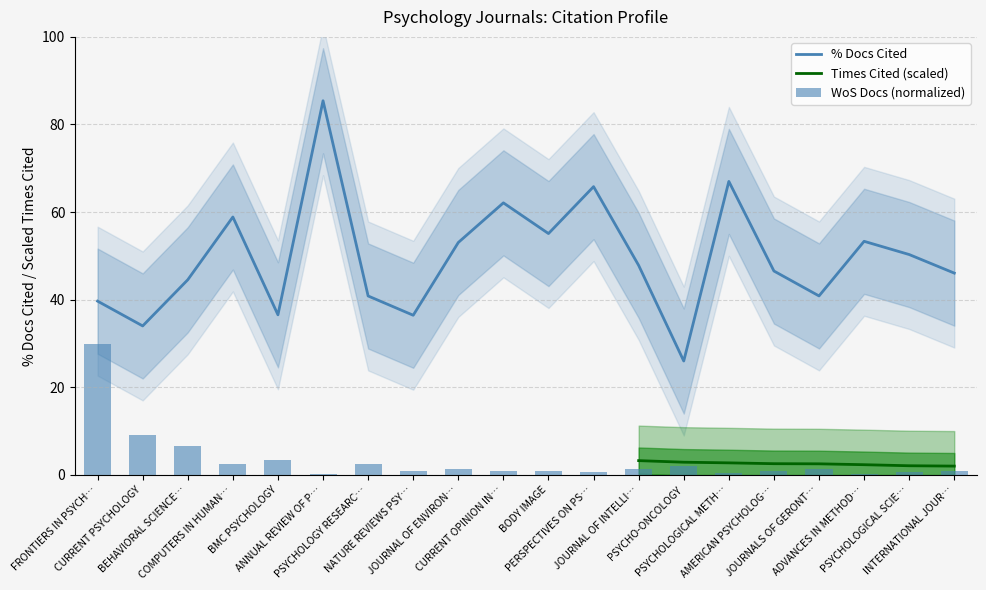

What is the highest value of the % Docs Cited series?

85.4